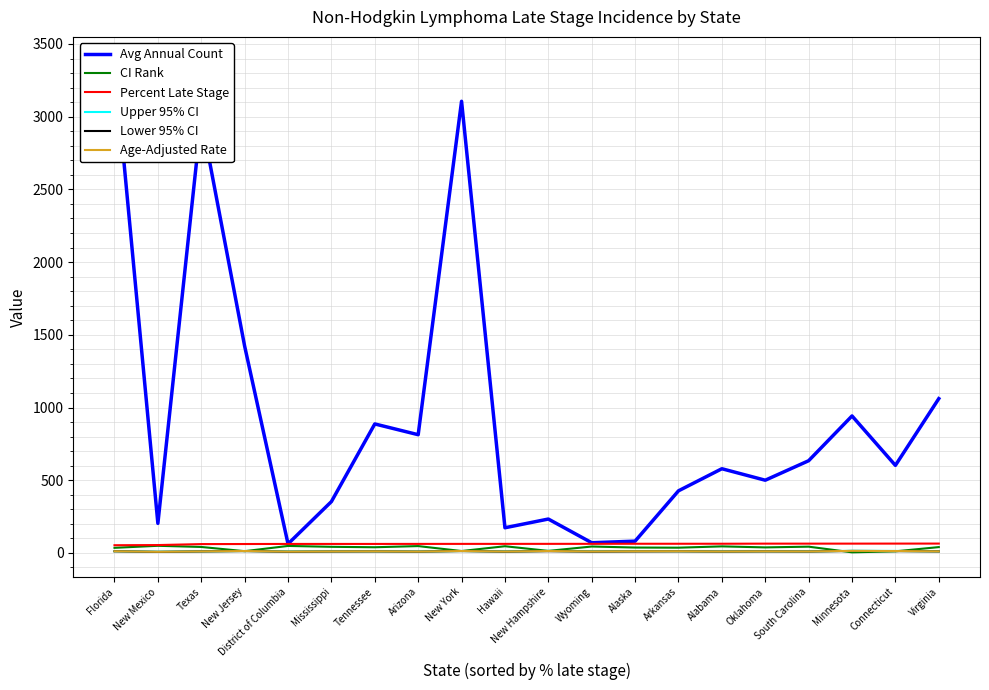

Rank the categories by Upper 95% CI value from highest to lowest.

Minnesota, New Hampshire, Connecticut, New Jersey, New York, Alaska, Arkansas, Florida, Oklahoma, Tennessee, Wyoming, Virginia, Texas, Mississippi, South Carolina, District of Columbia, Hawaii, Alabama, Arizona, New Mexico